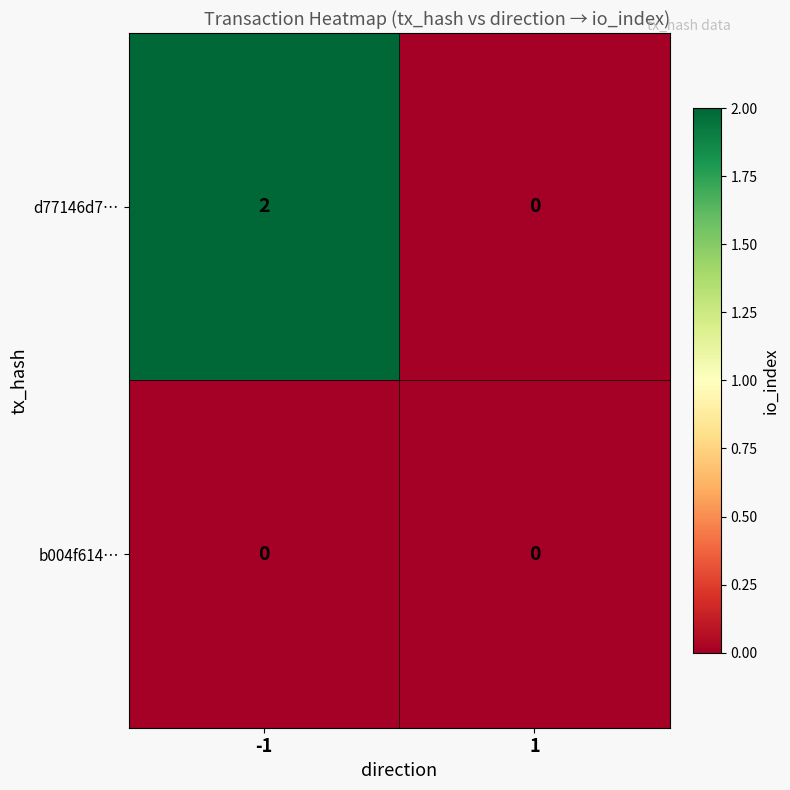

Rank the series by their maximum value, from highest to lowest.

d77146d7…, b004f614…